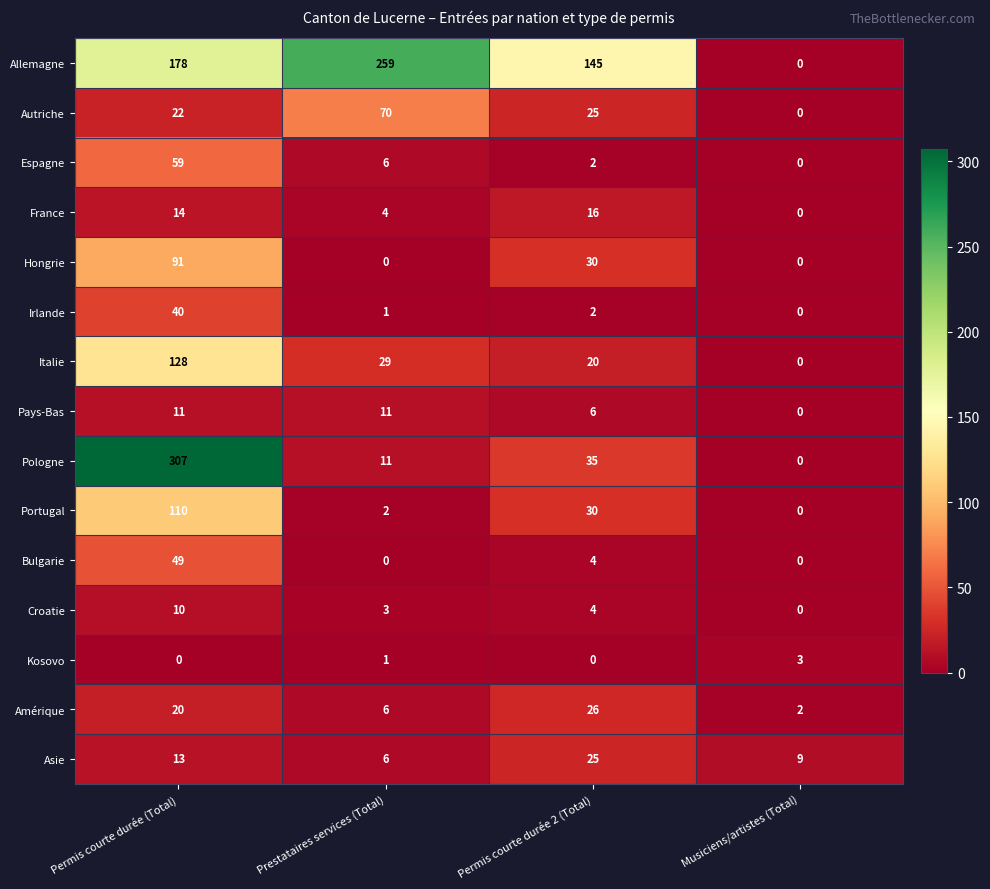

List the series in order of their peak value, highest first.

Pologne, Allemagne, Italie, Portugal, Hongrie, Autriche, Espagne, Bulgarie, Irlande, Amérique, Asie, France, Pays-Bas, Croatie, Kosovo